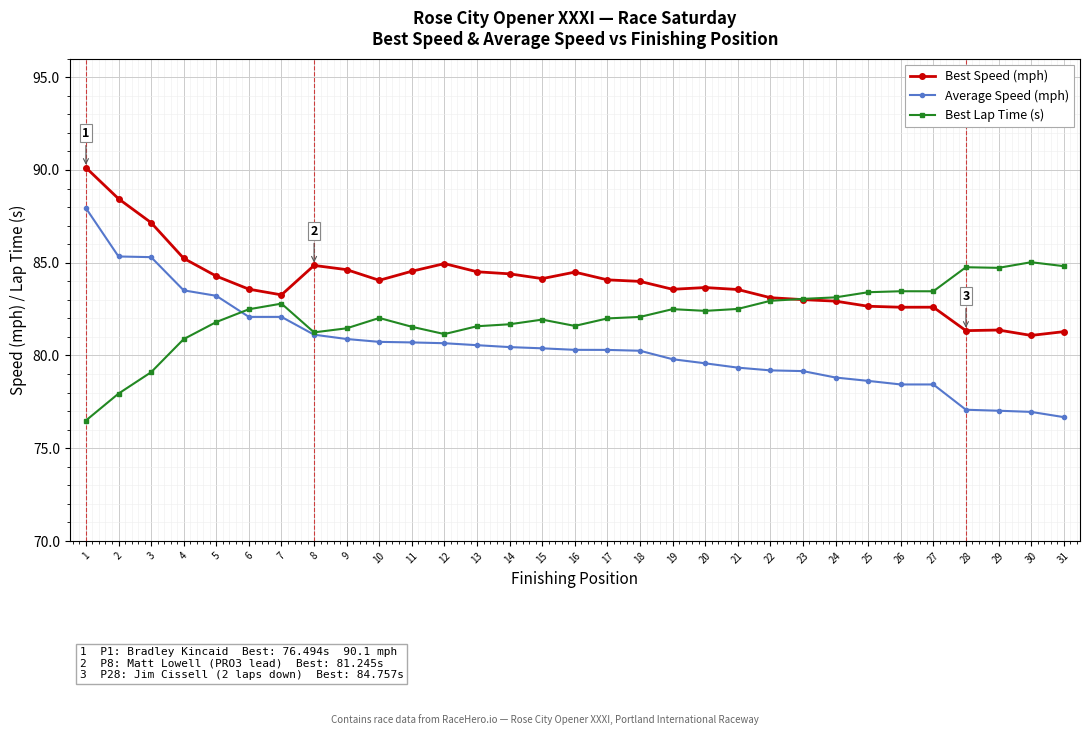

Is this an area chart (filled region under the line)?

No